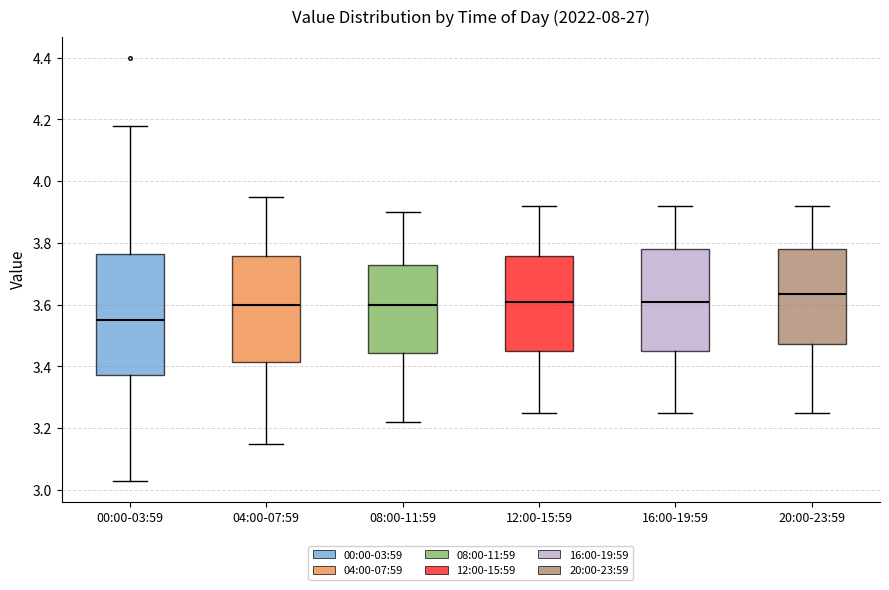

Which box has the lowest median line?

00:00-03:59